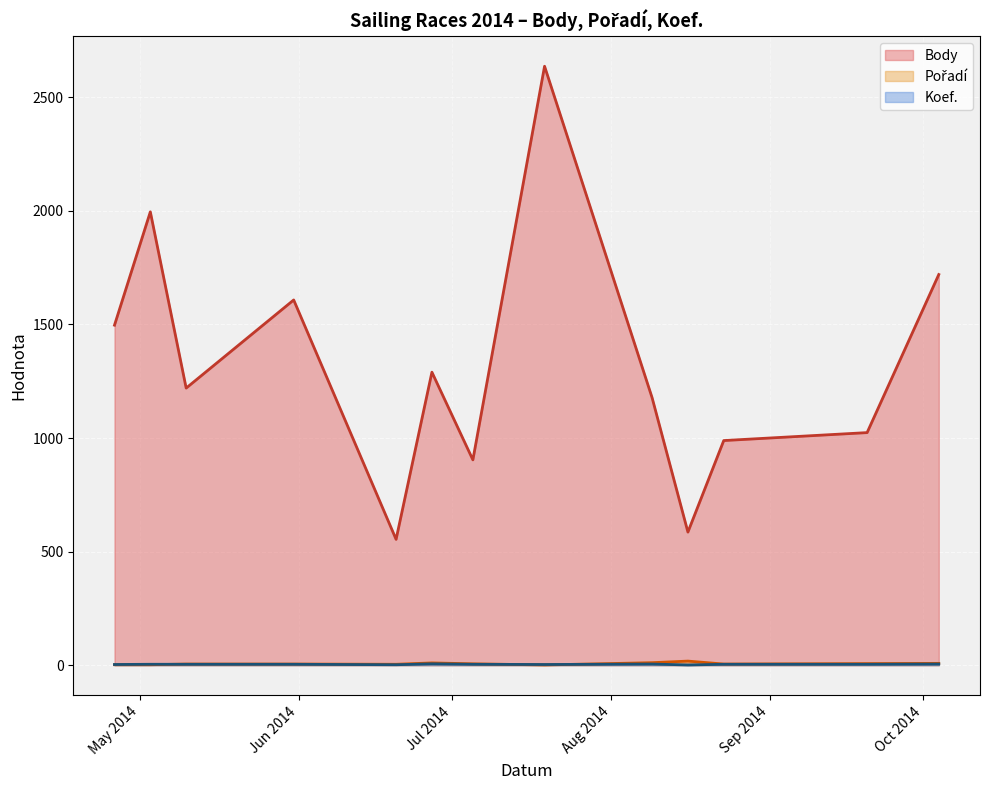

What is the greatest value displayed?

2637